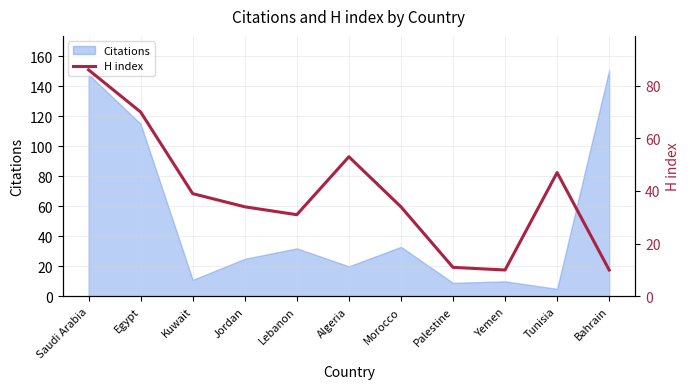

At which label is the value closest to 48?

Tunisia